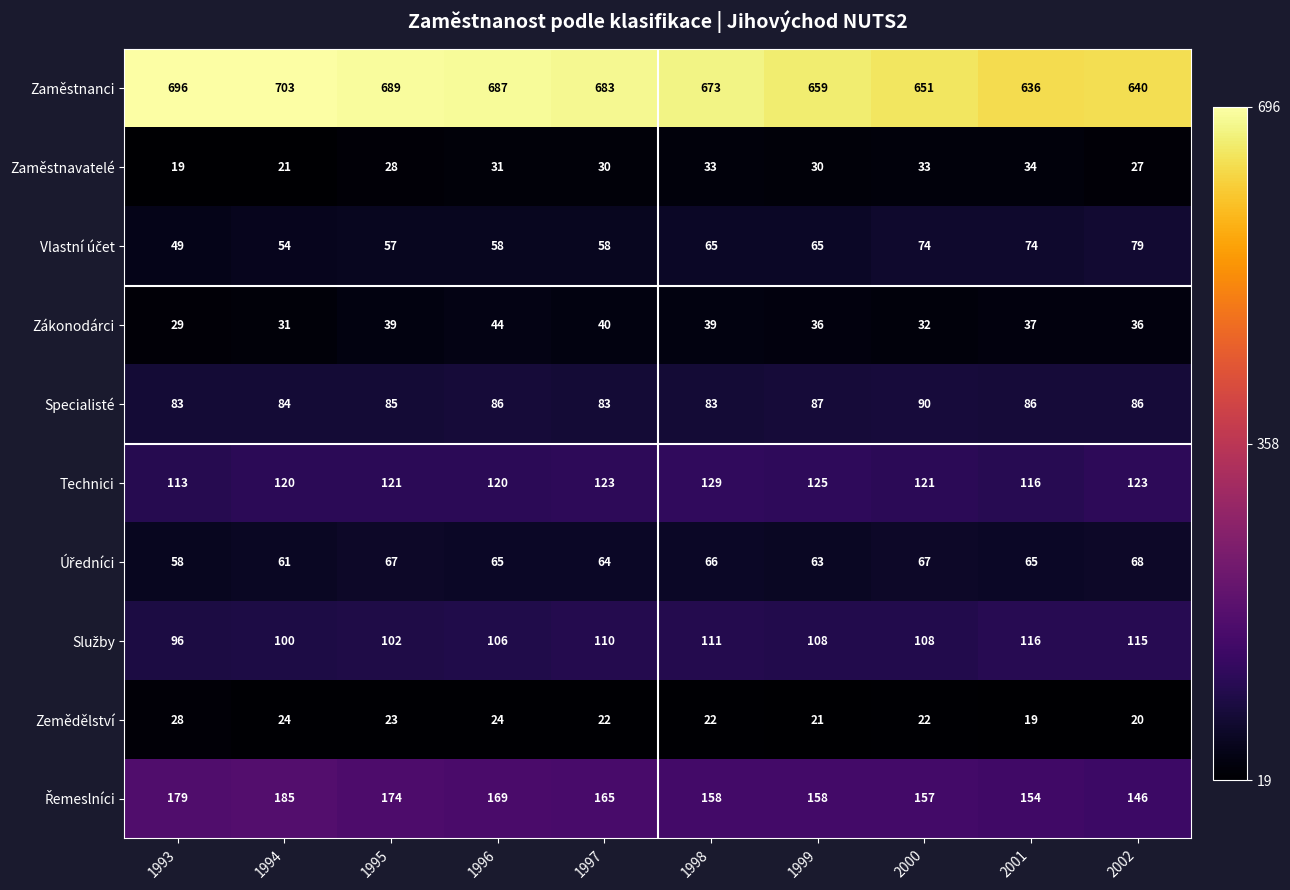

Where does the Zaměstnavatelé series first go above 30?

1996